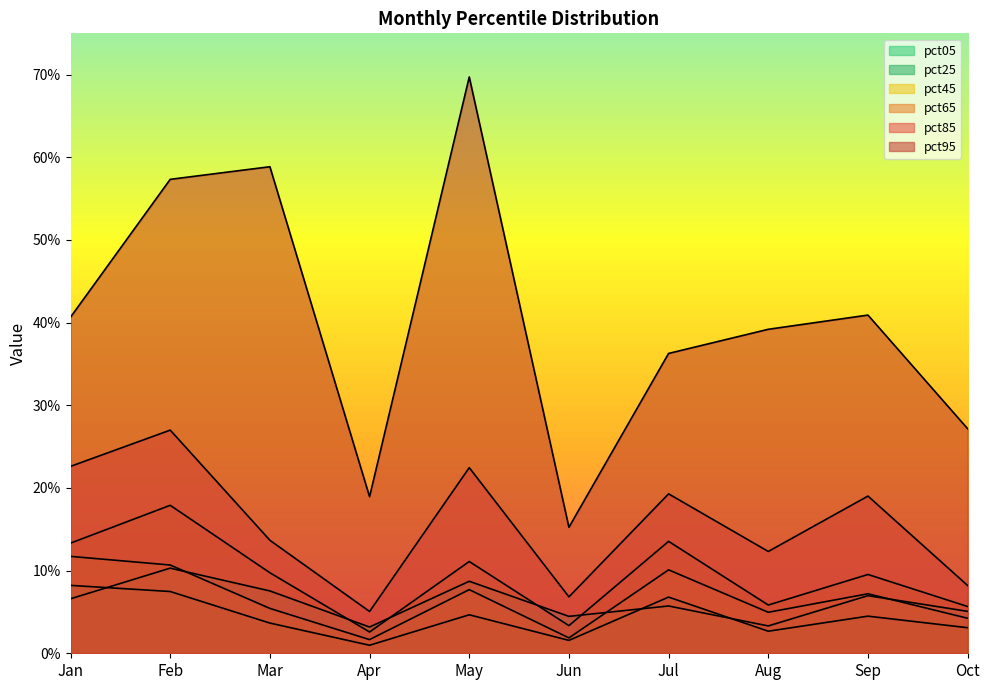

At how many categories does at least one series exceed 0?

10